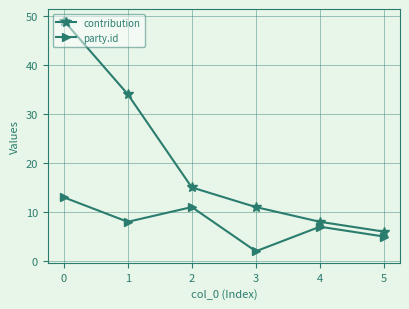

List the series in order of their overall mean, lowest first.

party.id, contribution